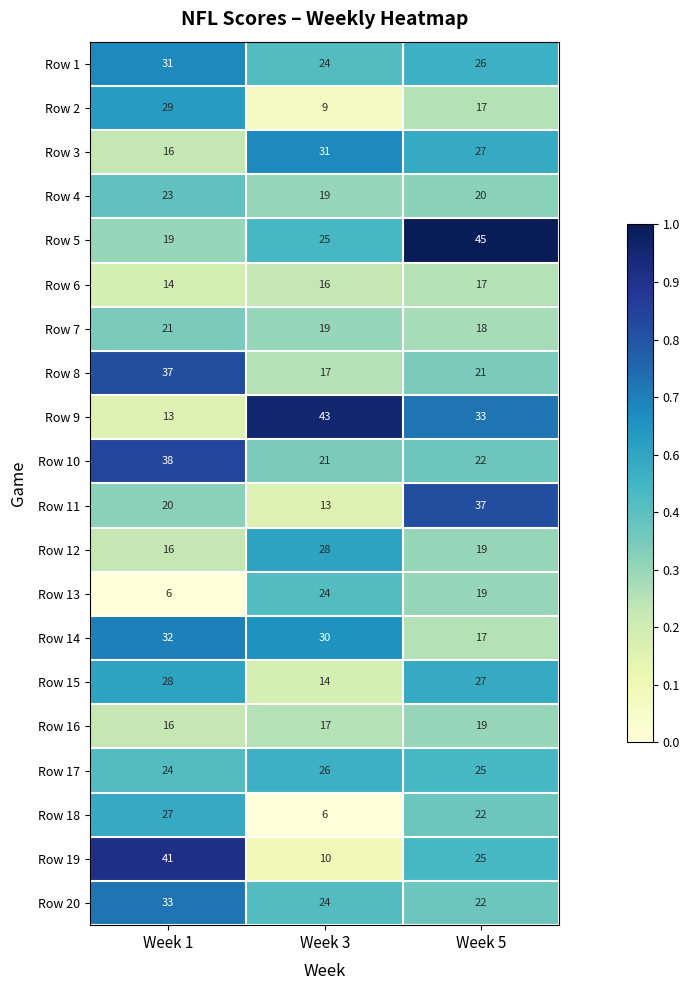

Which series has the largest range (max minus min)?

Row 19